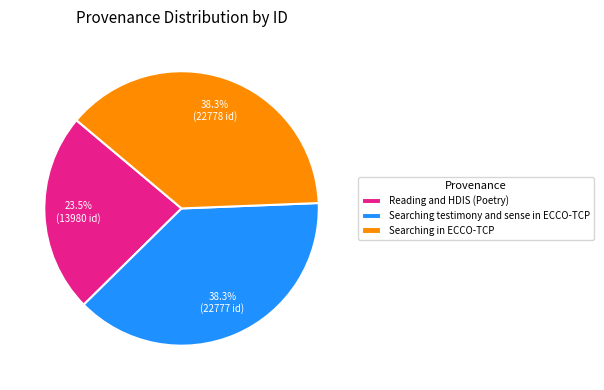

What is the total percentage of Searching in ECCO-TCP and Searching testimony and sense in ECCO-TCP?

76.5%